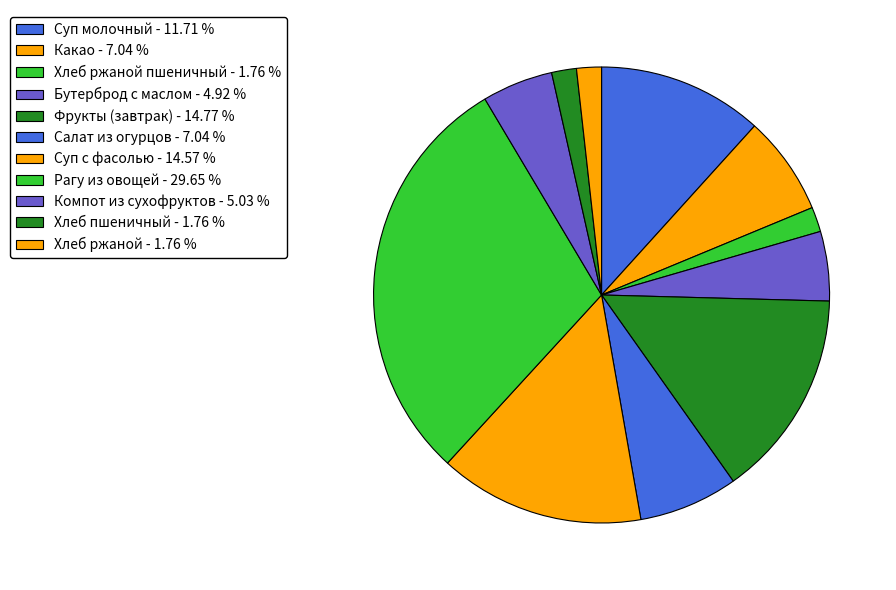

Count the number of slices in the pie.

11